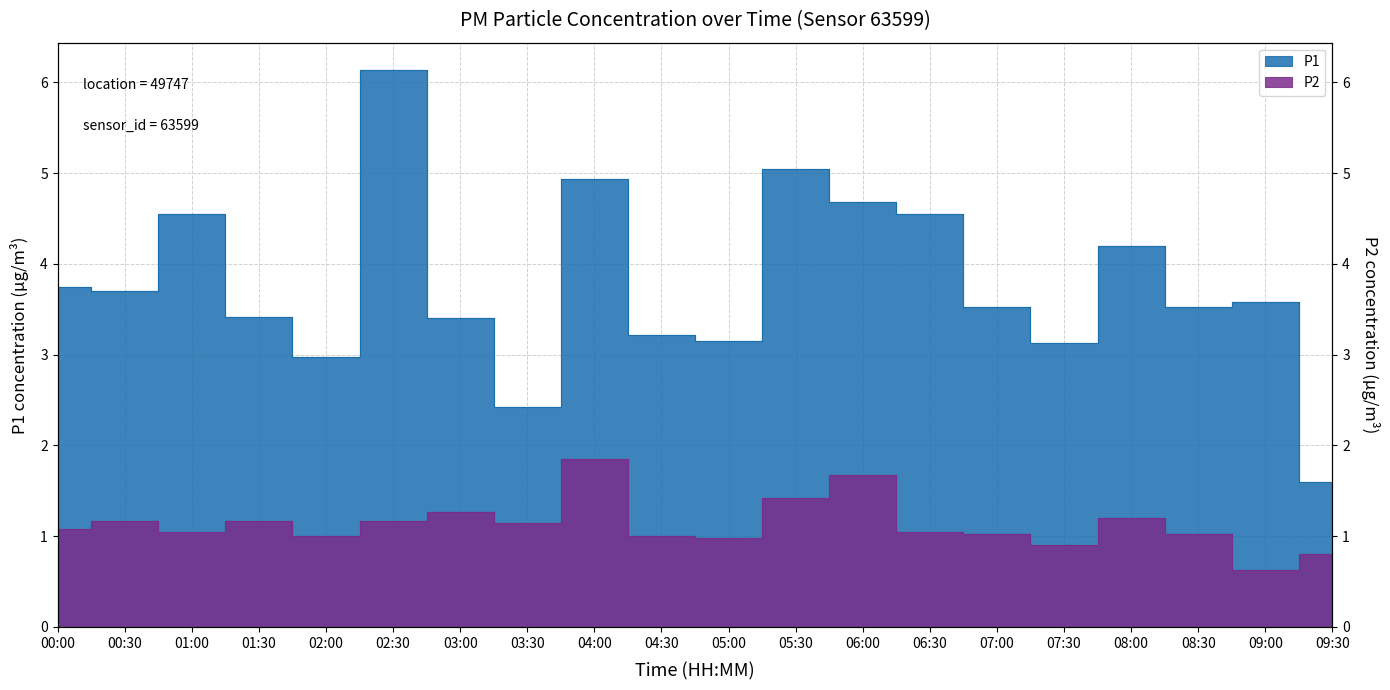

What is the total value across all series at 01:00?

5.6